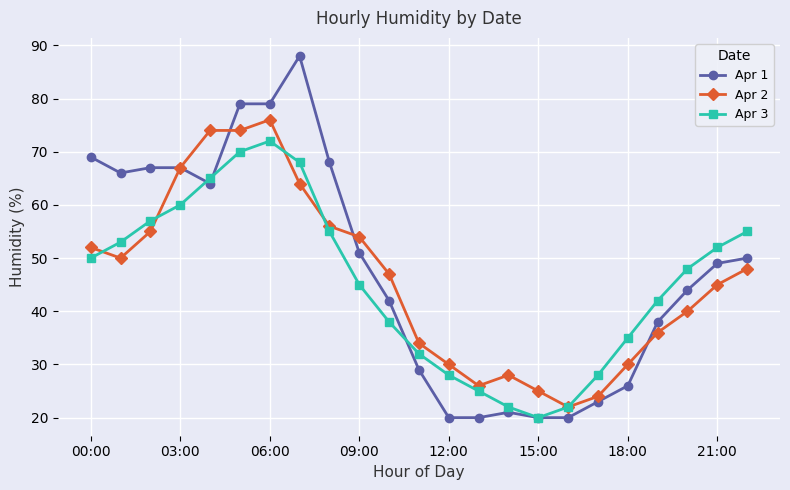

Which series has the widest spread of values?

Apr 1